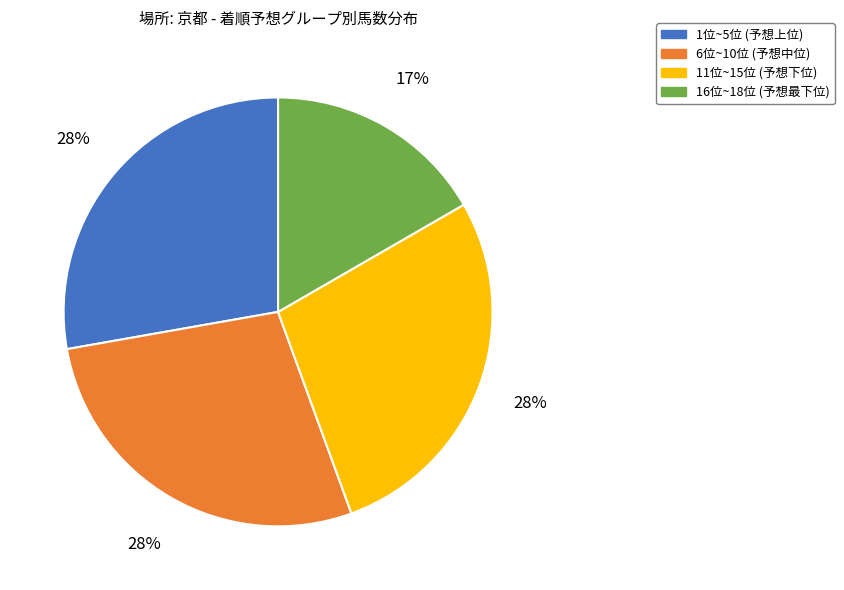

How many slices are in this pie chart?

4